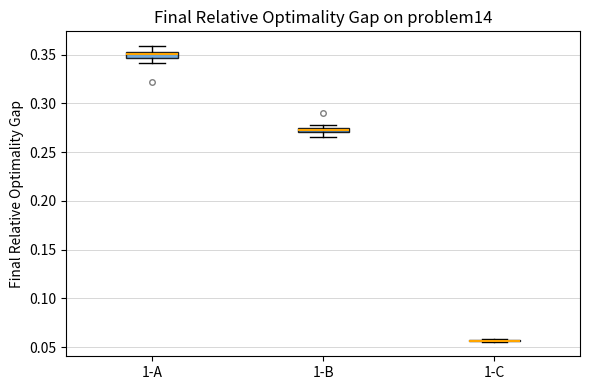

Where is the upper edge of the box for 1-B on the y-axis? The values are not printed on the chart, so give them approximately, as read against the axis.

0.275